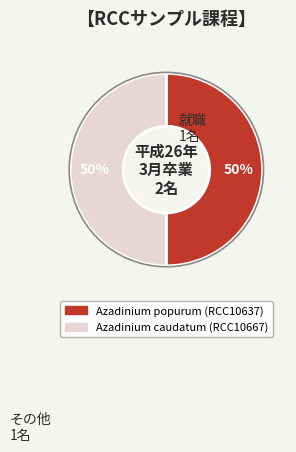

What percentage is the Azadinium caudatum slice, to the nearest percent?

50%